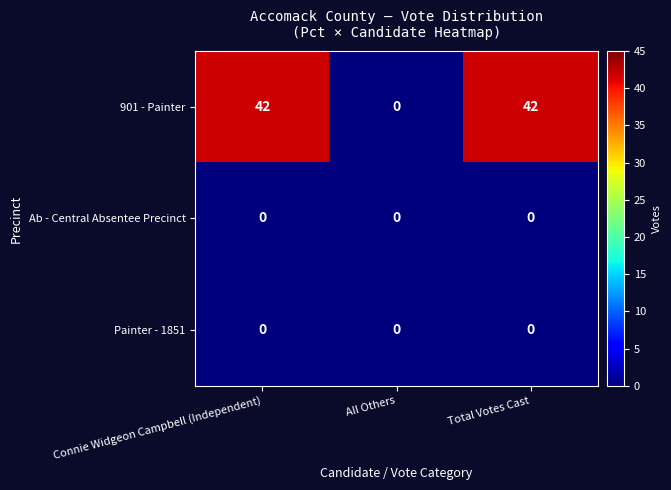

Which series has the widest spread of values?

901 - Painter